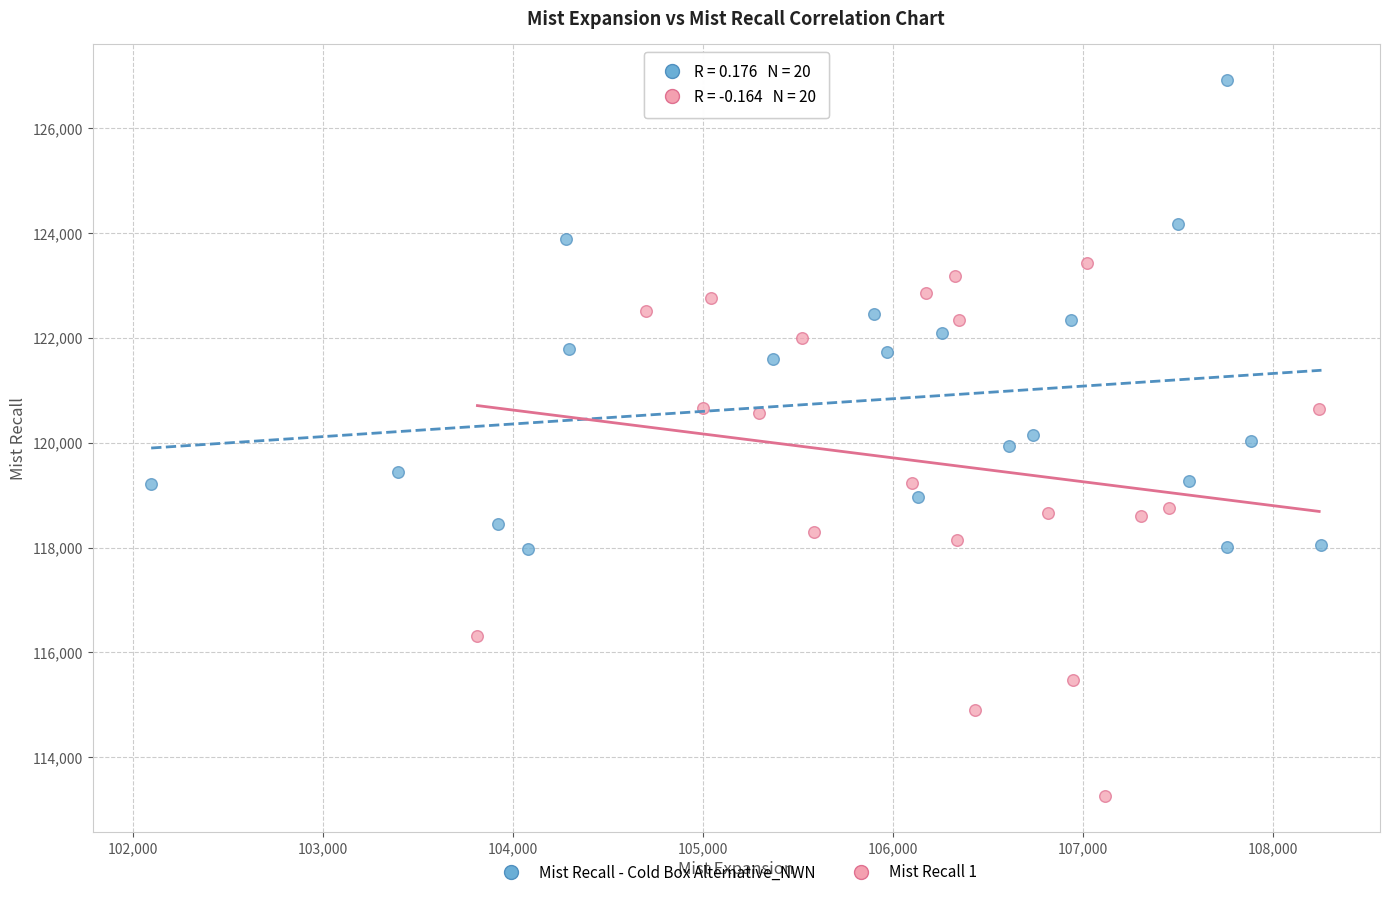

Which series reaches the minimum Y coordinate?

Mist Recall 1